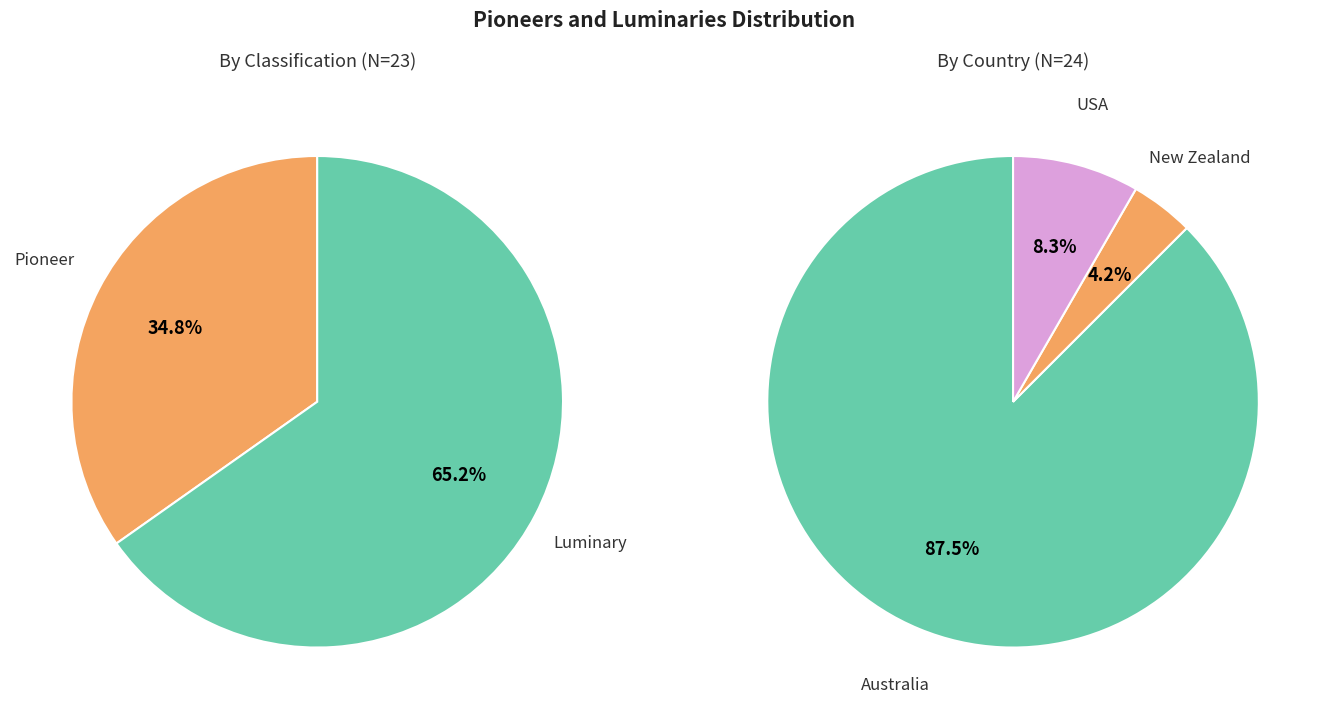

How many segments does this pie chart have?

2